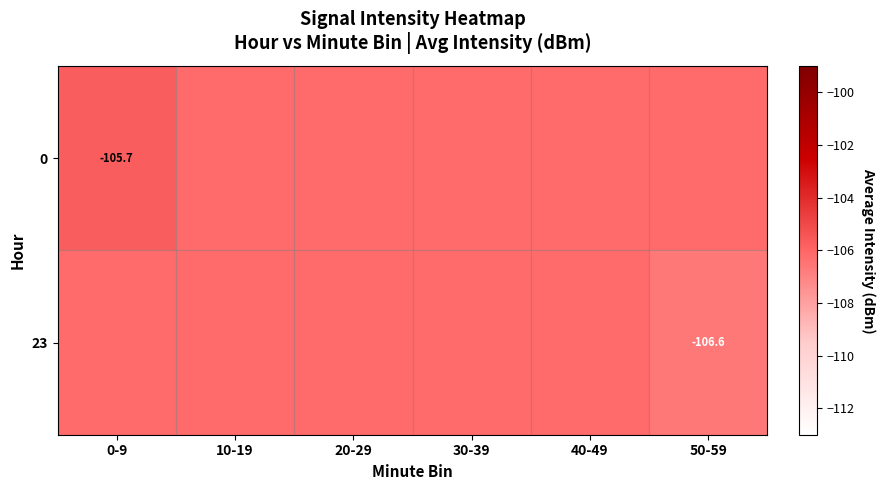

Read the 0 value at 20-29.

-106.2